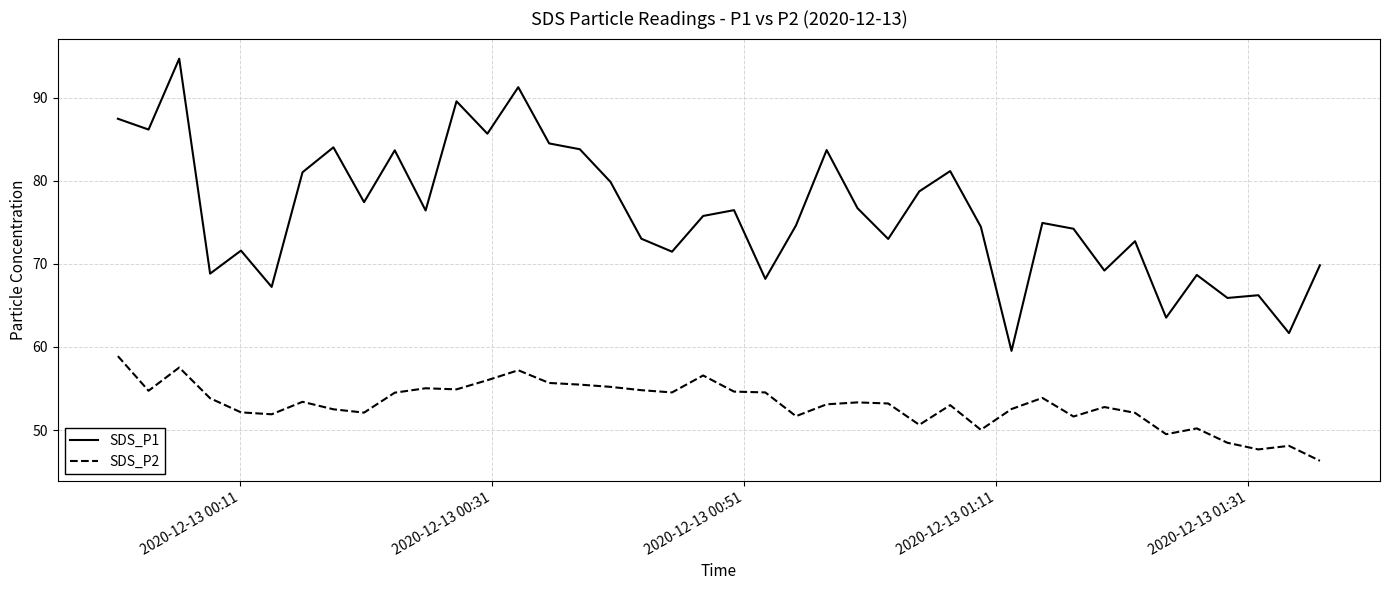

What is the sum of all SDS_P2 values?

2124.1